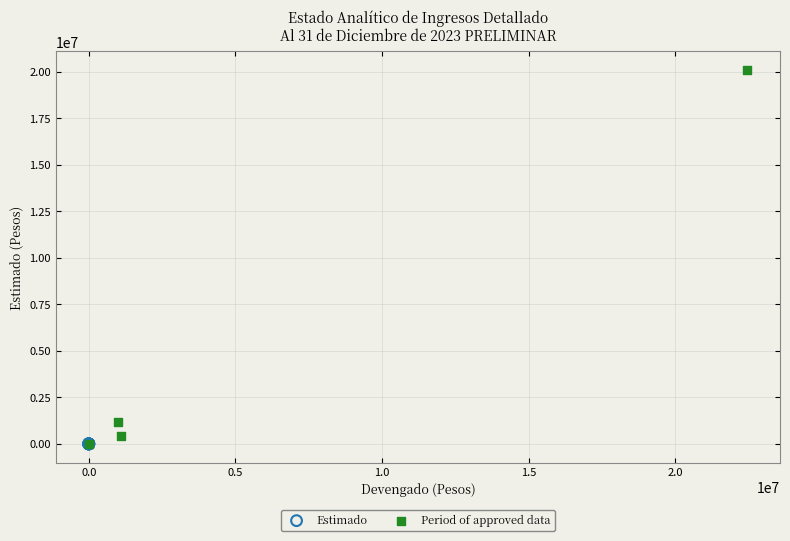

What are all the series names shown in the legend?

Estimado, Period of approved data